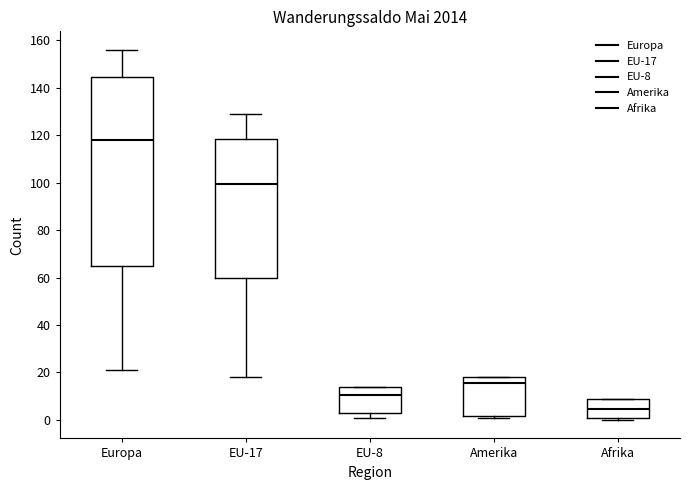

Which box has the lowest median line?

Afrika